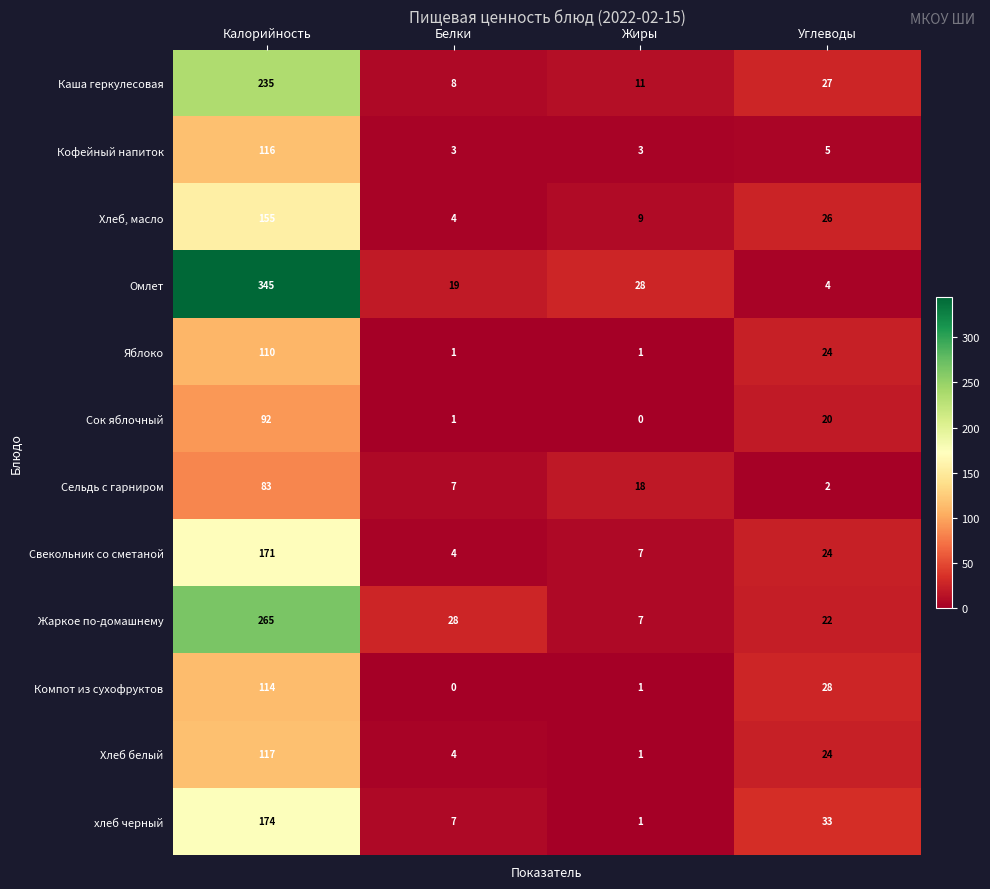

At which label does Компот из сухофруктов first exceed 28?

Калорийность